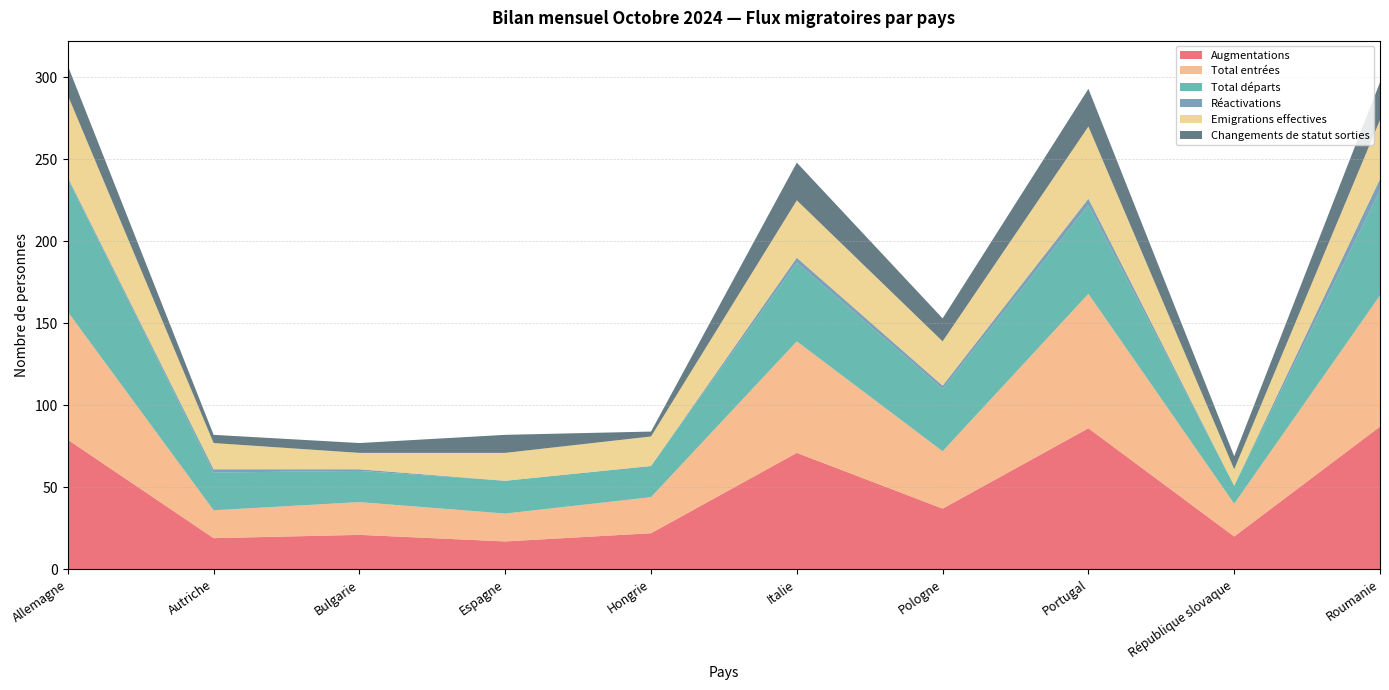

Reading right to left, extract all data points from this chart.

Augmentations: 87	20	86	37	71	22	17	21	19	79
Total entrées: 80	20	82	35	68	22	17	20	17	78
Total départs: 64	11	54	38	48	19	20	19	23	81
Réactivations: 7	0	4	2	3	0	0	1	2	1
Emigrations effectives: 36	10	44	27	35	18	17	10	16	50
Changements de statut sorties: 23	8	23	14	23	3	11	6	5	18